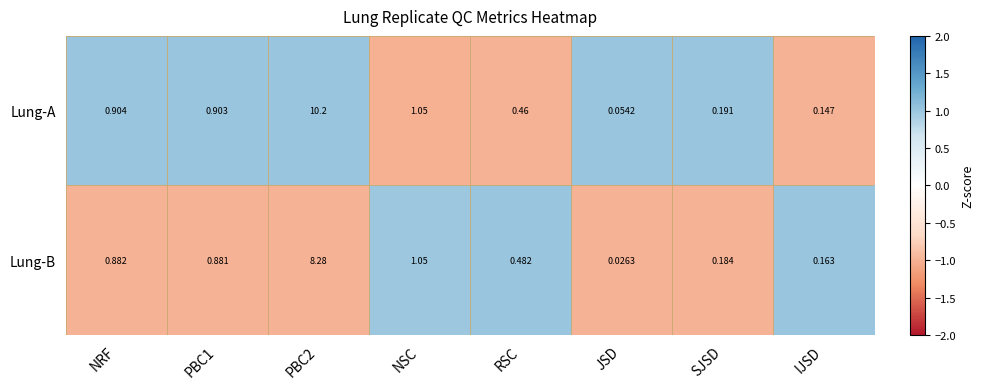

Which category has the lowest value in the Lung-B series?

JSD